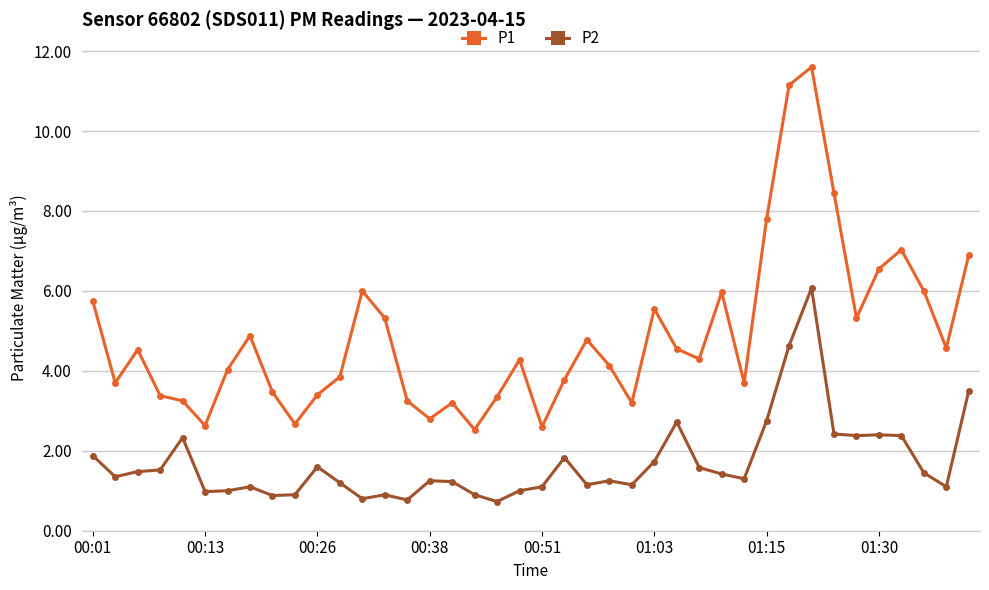

What is the average value of the P1 series?

4.9